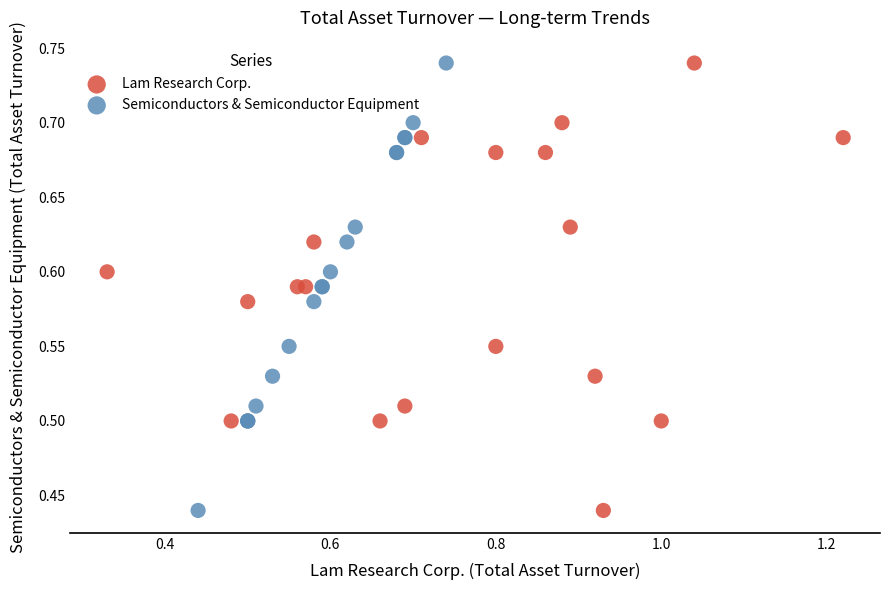

What are all the series names shown in the legend?

Lam Research Corp., Semiconductors & Semiconductor Equipment